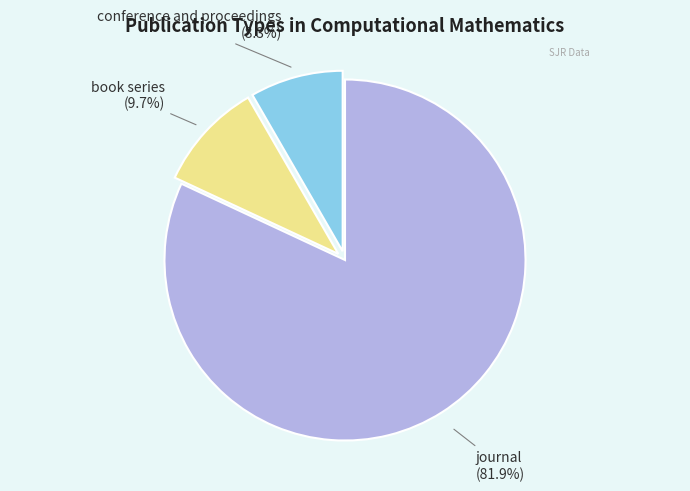

Does any single category account for the majority?

Yes